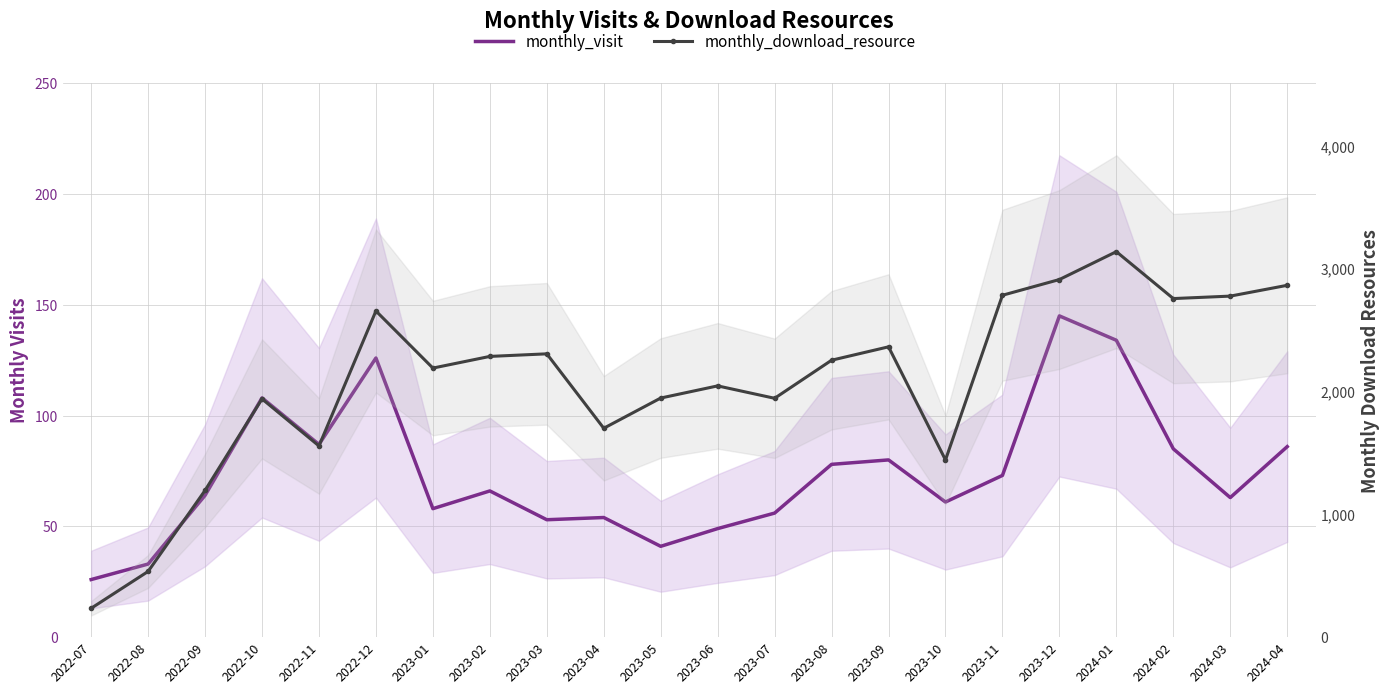

Where is monthly_visit nearest to the value 85?

2024-02